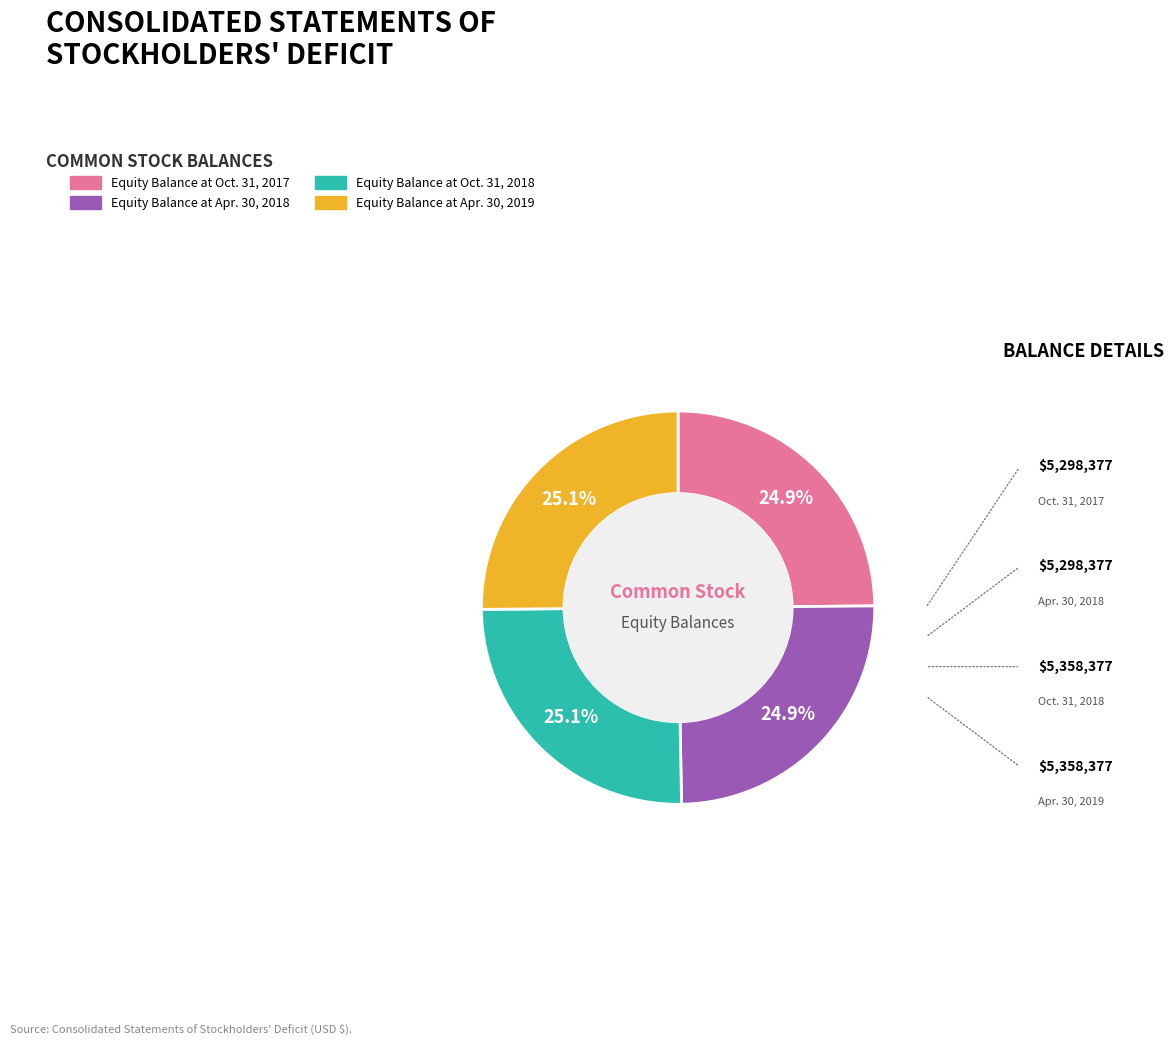

Does Equity Balance at Oct. 31, 2017 account for over 50% of the chart?

No